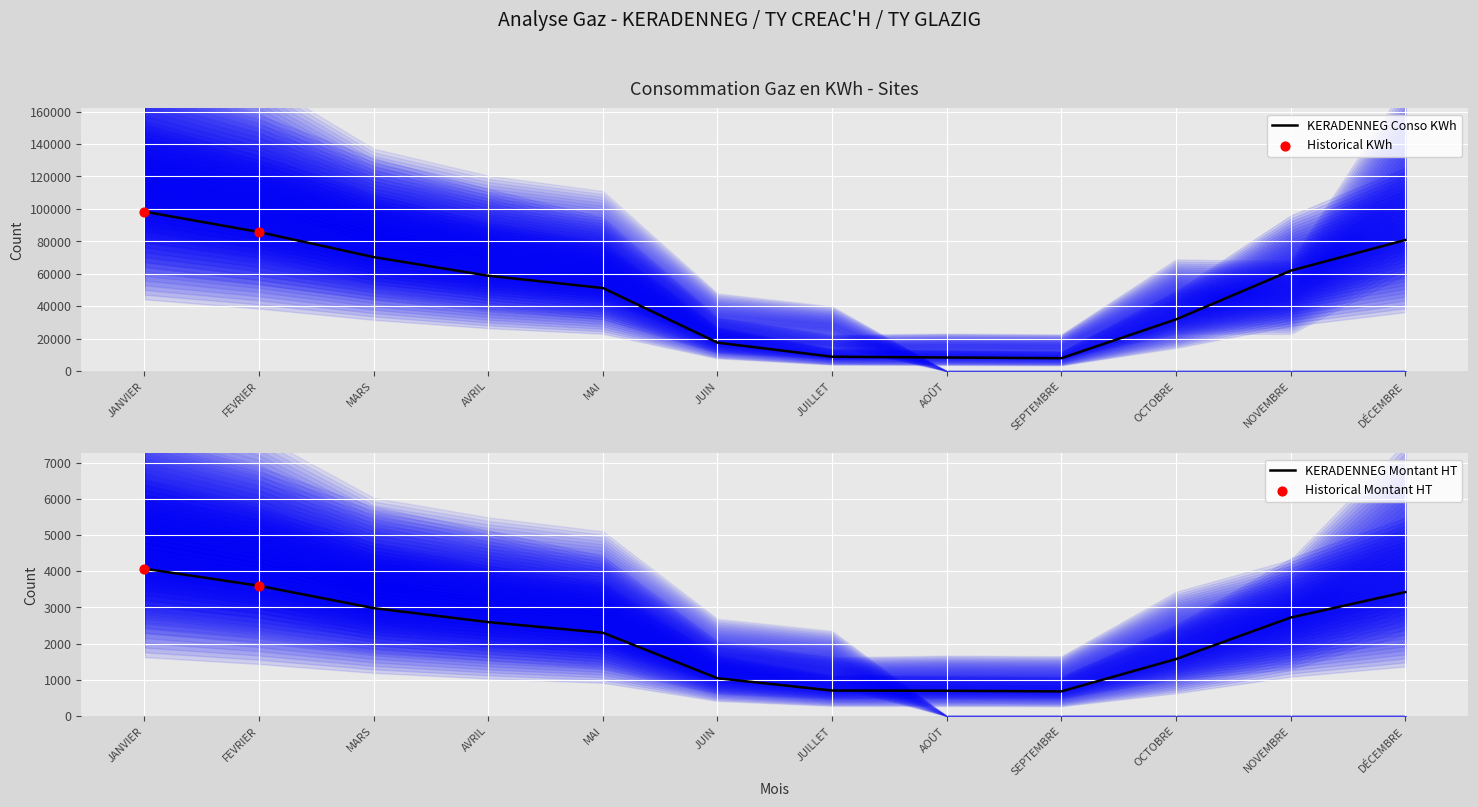

True or false: KERADENNEG Conso KWh has a value of 61902 at NOVEMBRE.

True